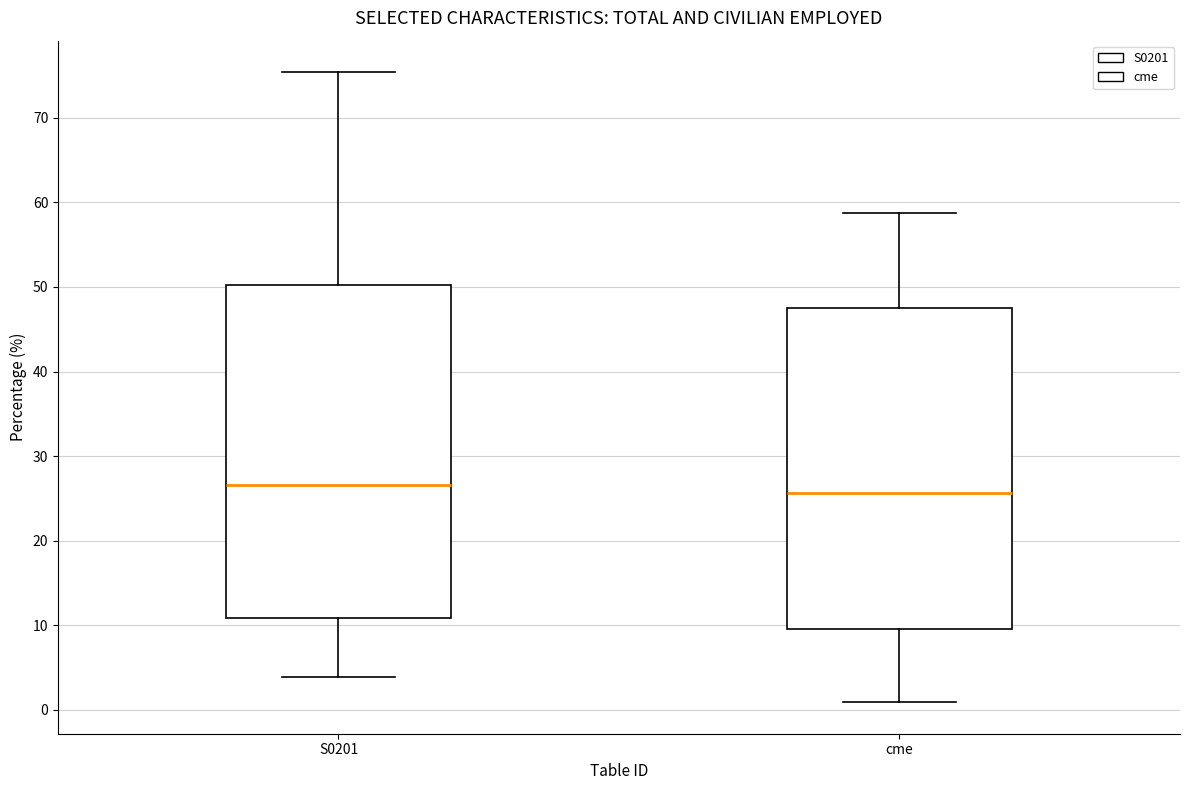

Reading left to right, transcribe this box plot: for each box, give where its median line is, the range the box spans, and where its two whiskers end, as read against the y-axis. The values are not printed on the chart, so give them approximately, as read against the axis.

S0201: median 27, box 11 to 50, whiskers 4 to 75
cme: median 26, box 10 to 48, whiskers 1 to 59